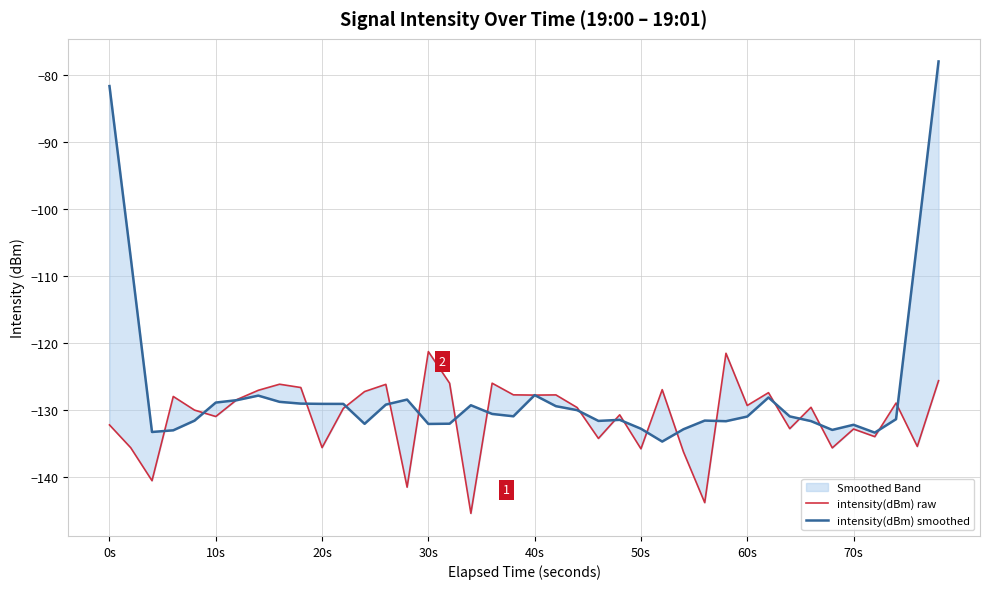

What is the sum of all intensity(dBm) raw values?

-5240.9